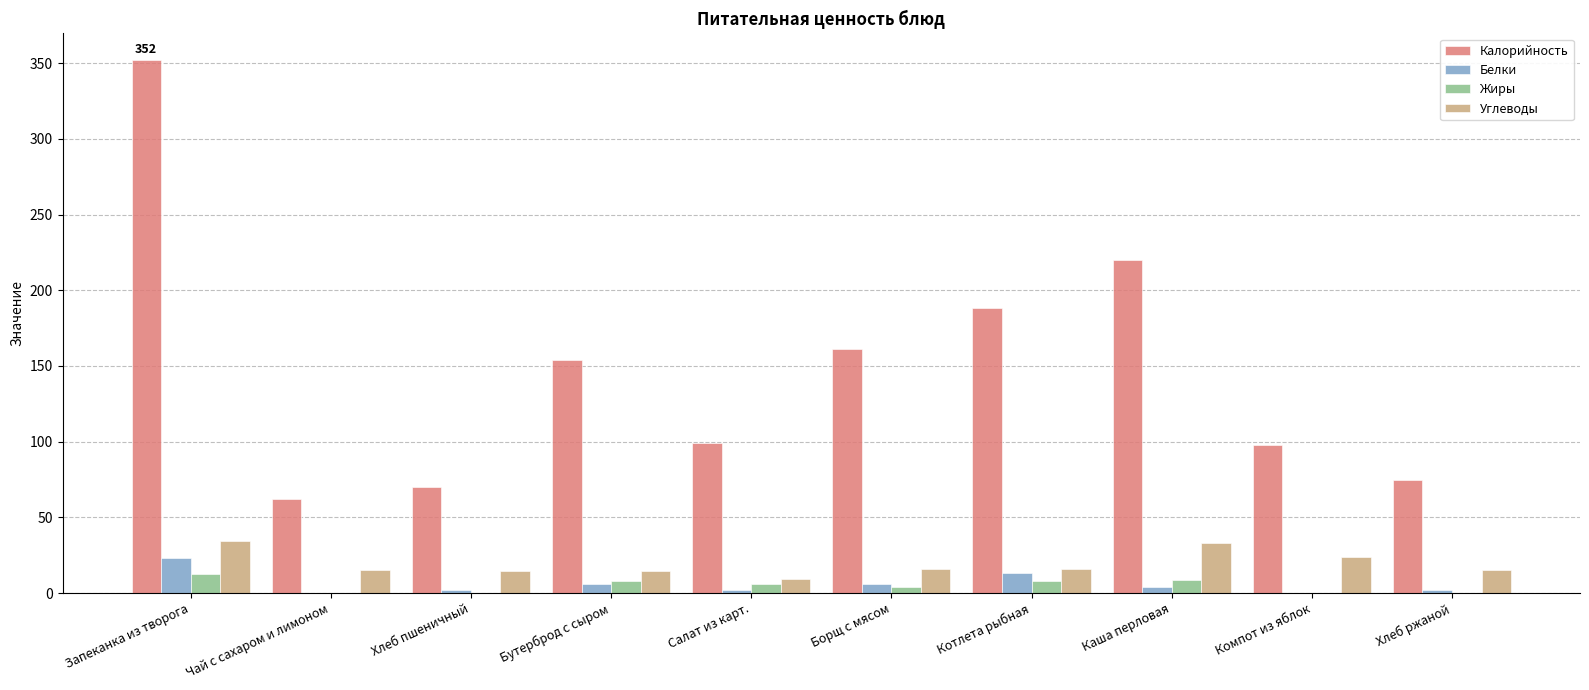

Does the chart contain stacked bars?

No